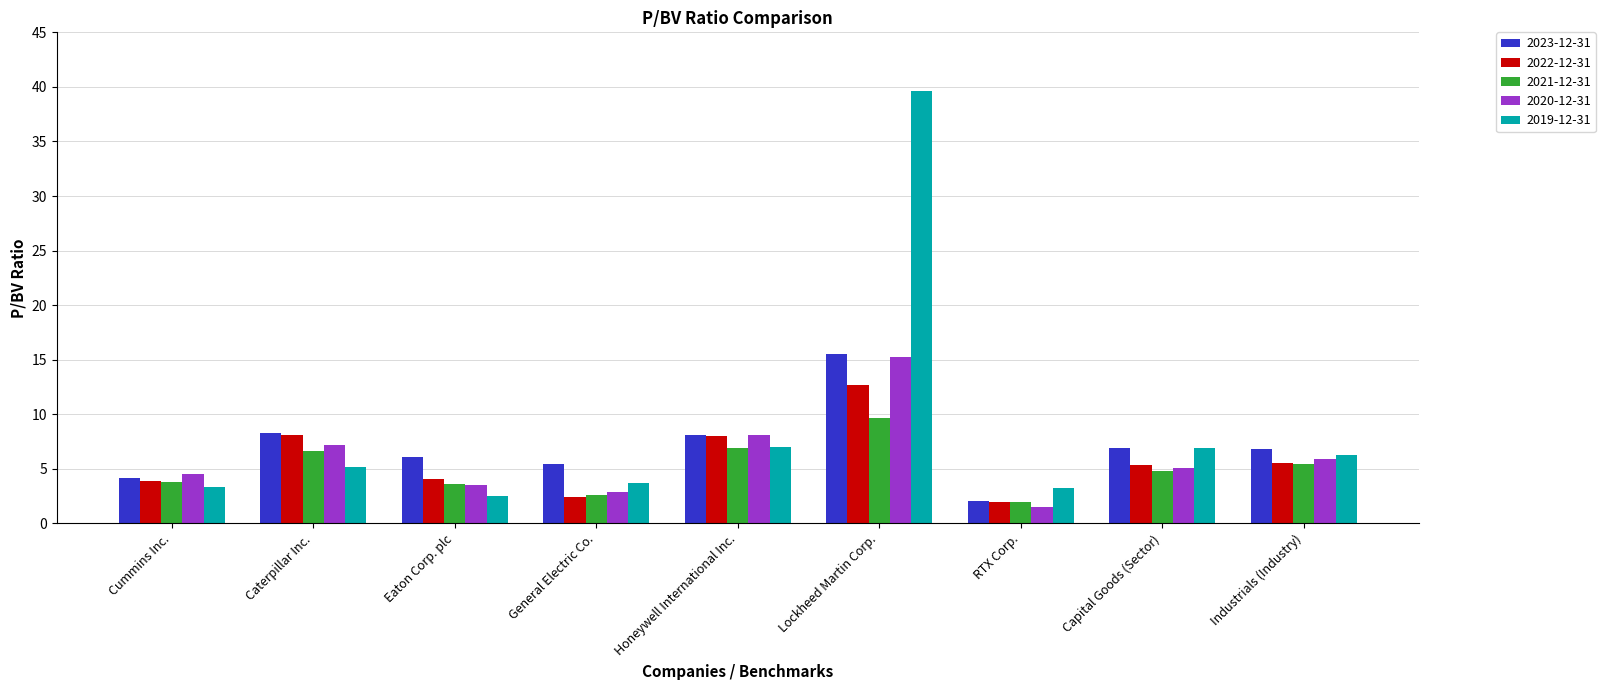

Which series has the widest spread of values?

2019-12-31